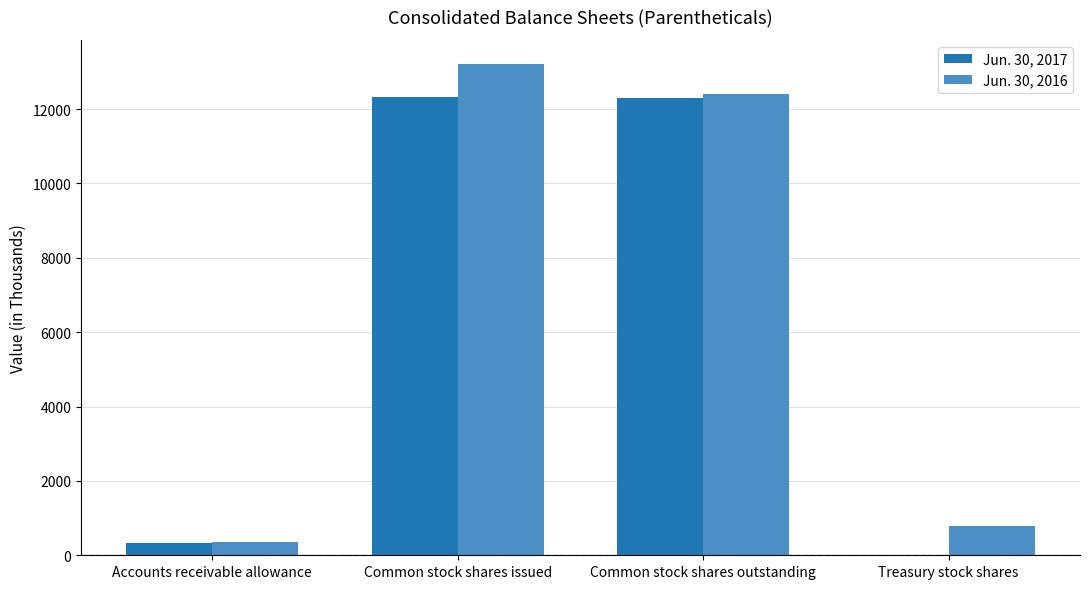

The Jun. 30, 2016 series shows 21346 at Common stock shares issued. True or false?

False